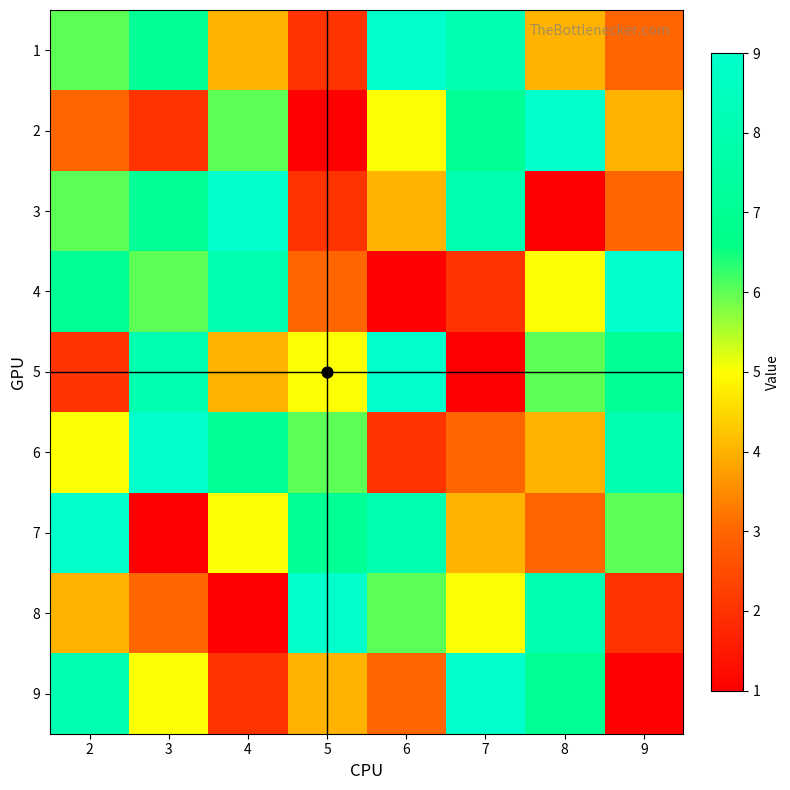

Reading left to right, list all the values displayed in this chart.

1: 2=6	3=7	4=4	5=2	6=9	7=8	8=4	9=3
2: 2=3	3=2	4=6	5=1	6=5	7=7	8=9	9=4
3: 2=6	3=7	4=9	5=2	6=4	7=8	8=1	9=3
4: 2=7	3=6	4=8	5=3	6=1	7=2	8=5	9=9
5: 2=2	3=8	4=4	5=5	6=9	7=1	8=6	9=7
6: 2=5	3=9	4=7	5=6	6=2	7=3	8=4	9=8
7: 2=9	3=1	4=5	5=7	6=8	7=4	8=3	9=6
8: 2=4	3=3	4=1	5=9	6=6	7=5	8=8	9=2
9: 2=8	3=5	4=2	5=4	6=3	7=9	8=7	9=1